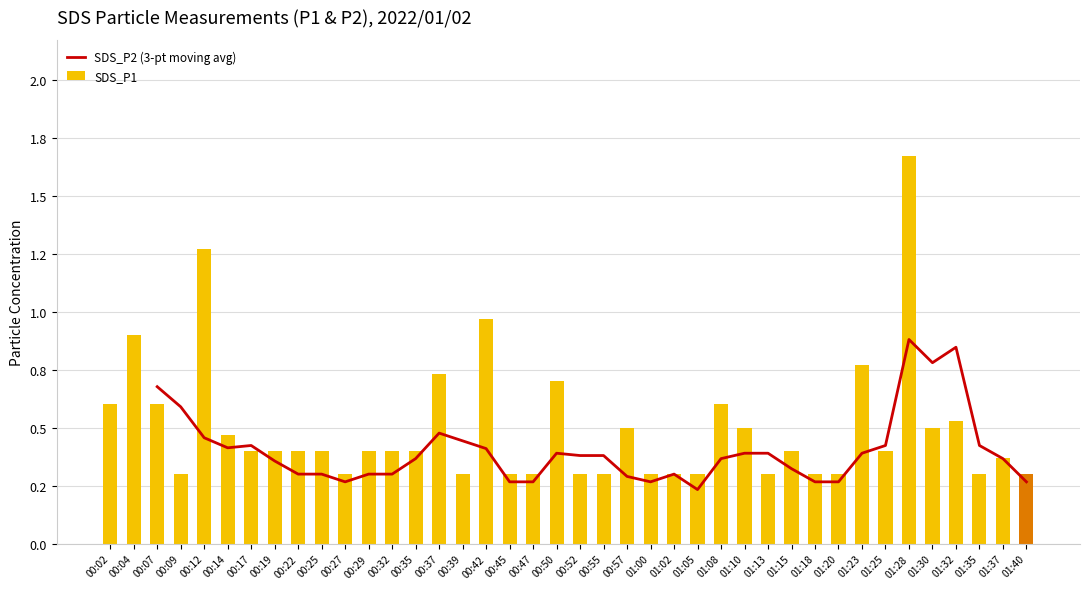

Which category has the lowest value across all series?

00:09